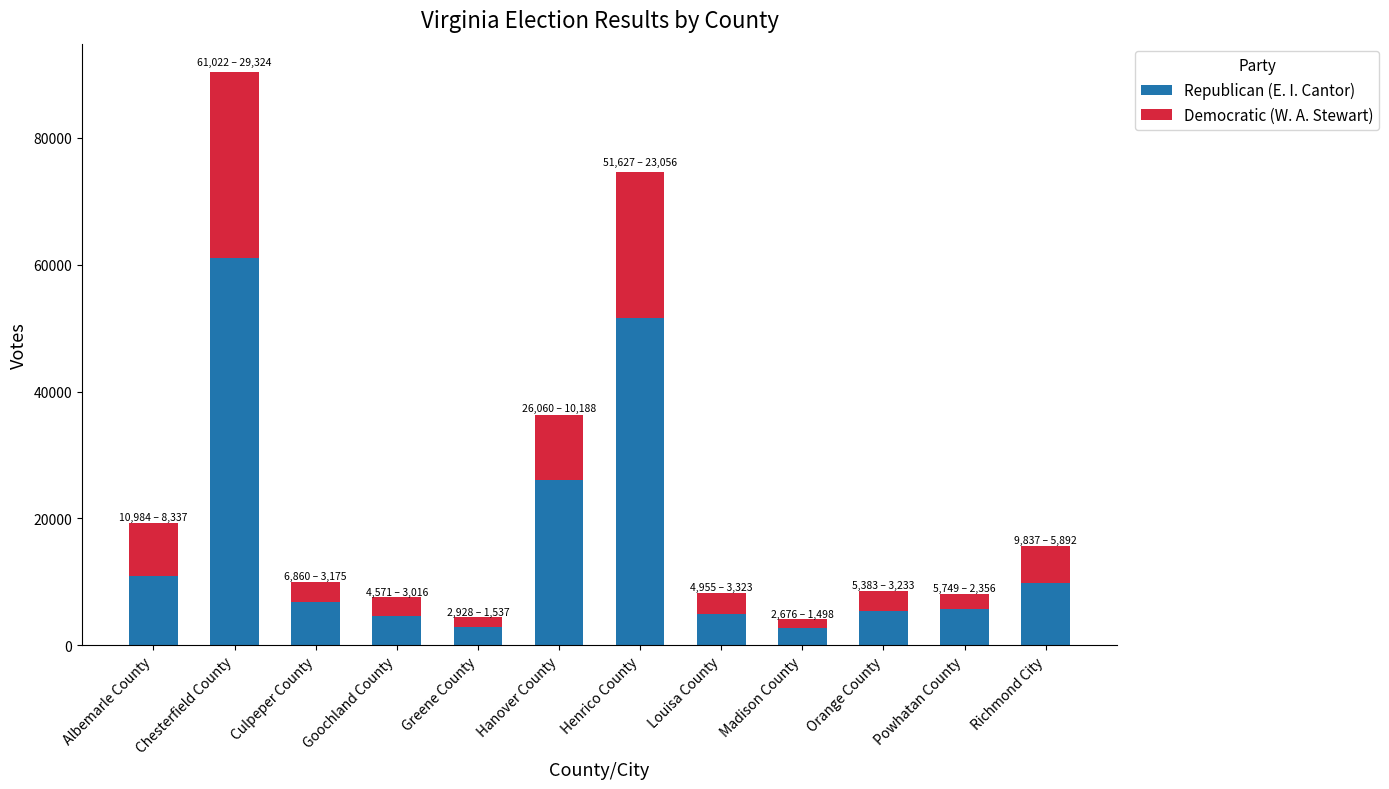

What is the minimum value for Republican (E. I. Cantor)?

2676